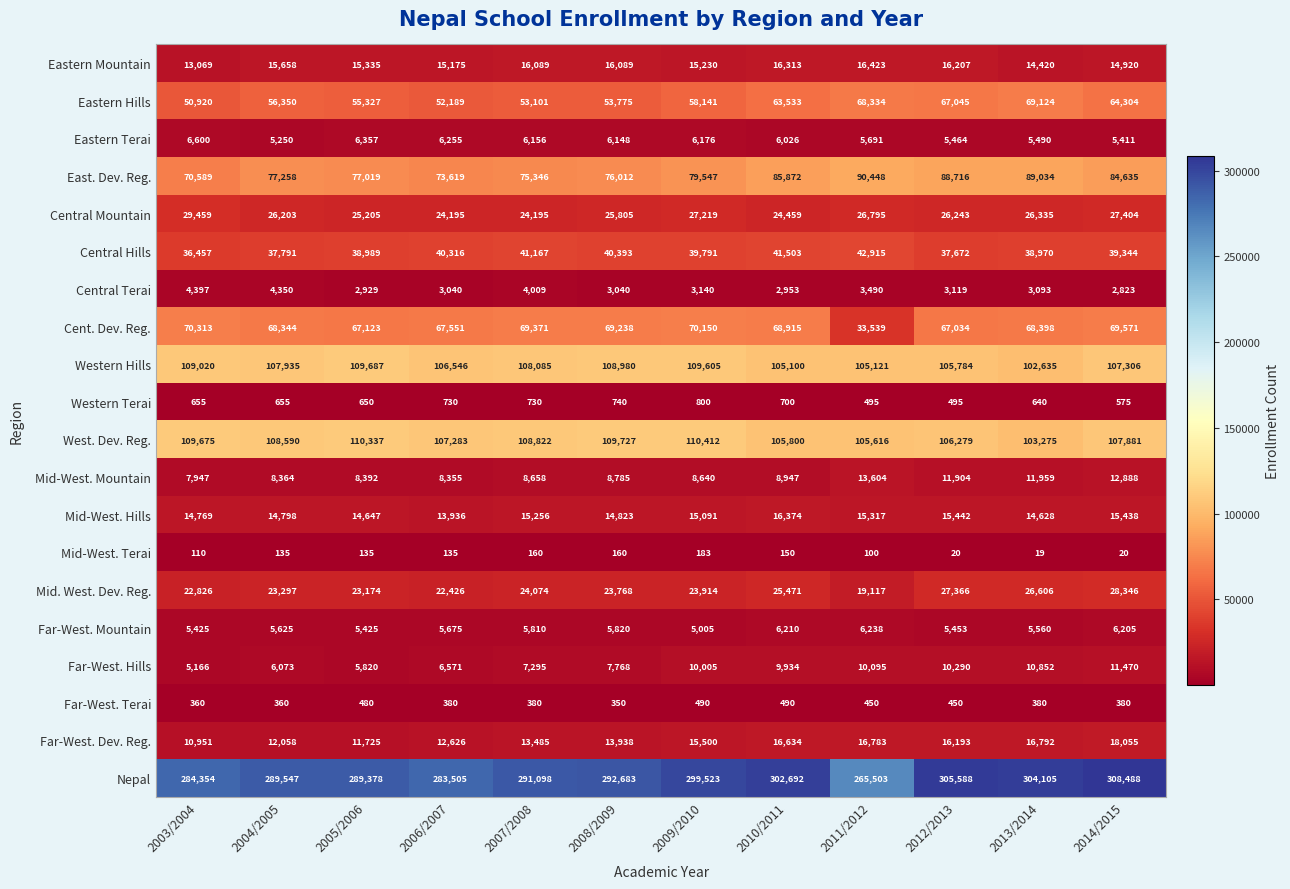

Which category has the lowest value in the West. Dev. Reg. series?

2013/2014